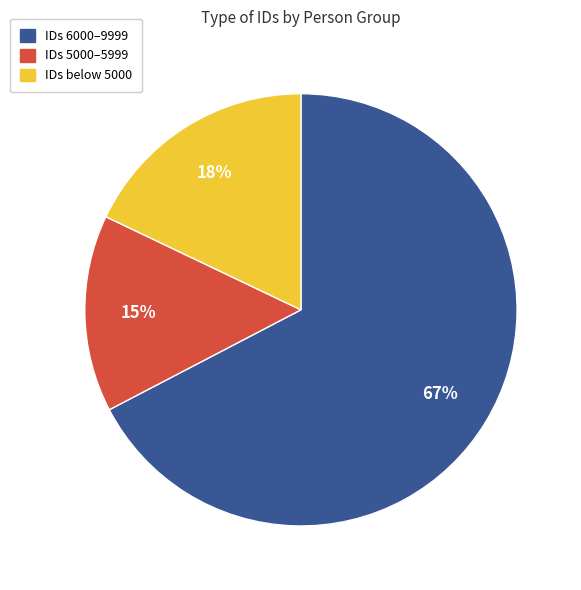

To the nearest percent, what is the average slice percentage?

33%